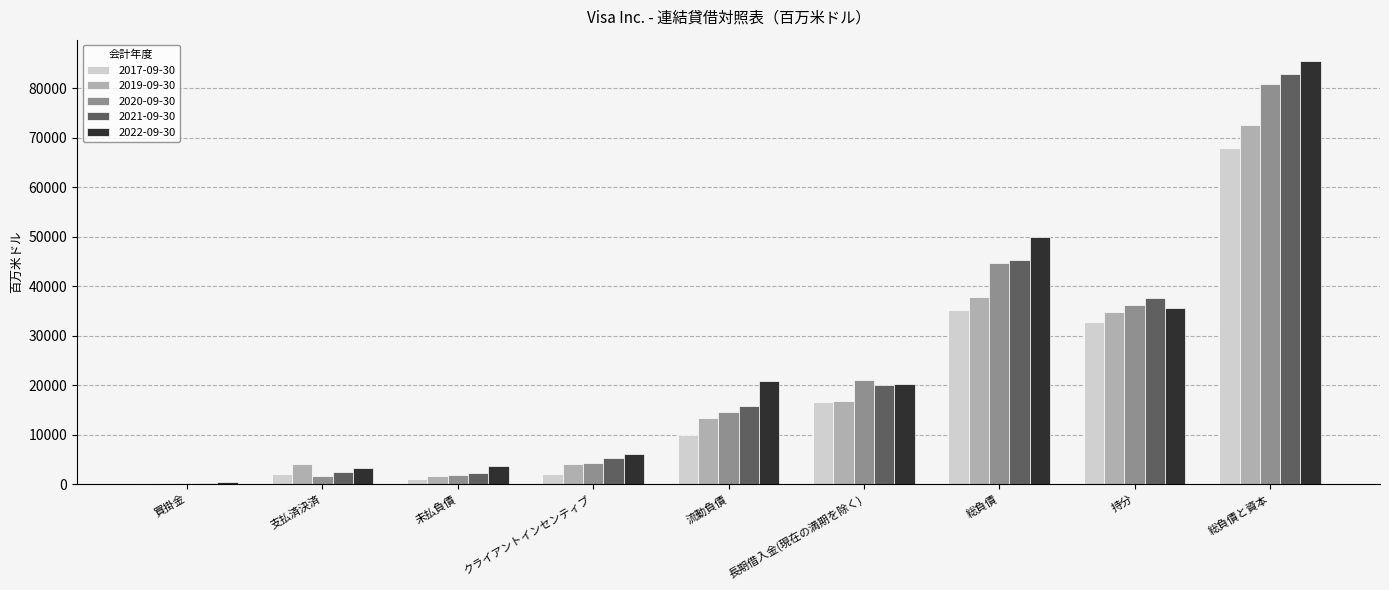

The value of 2022-09-30 at 総負債と資本 is 85501. True or false?

True